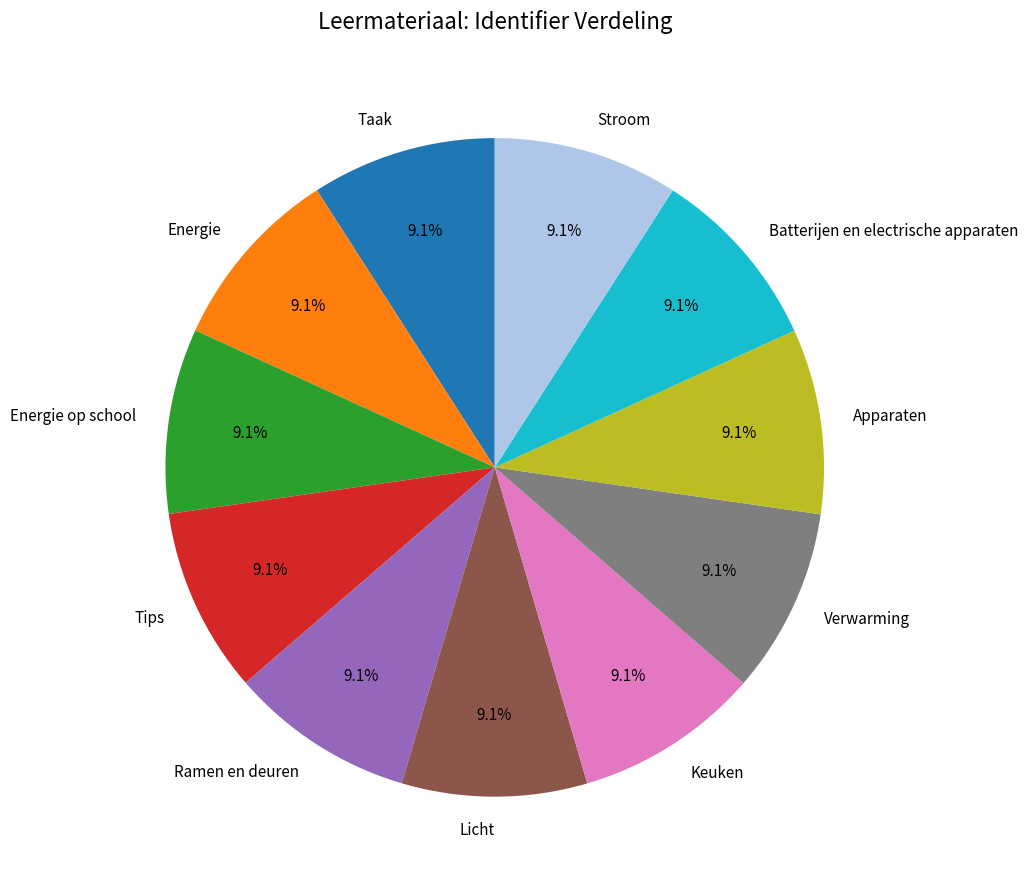

What percentage is the Licht slice, to the nearest percent?

9%